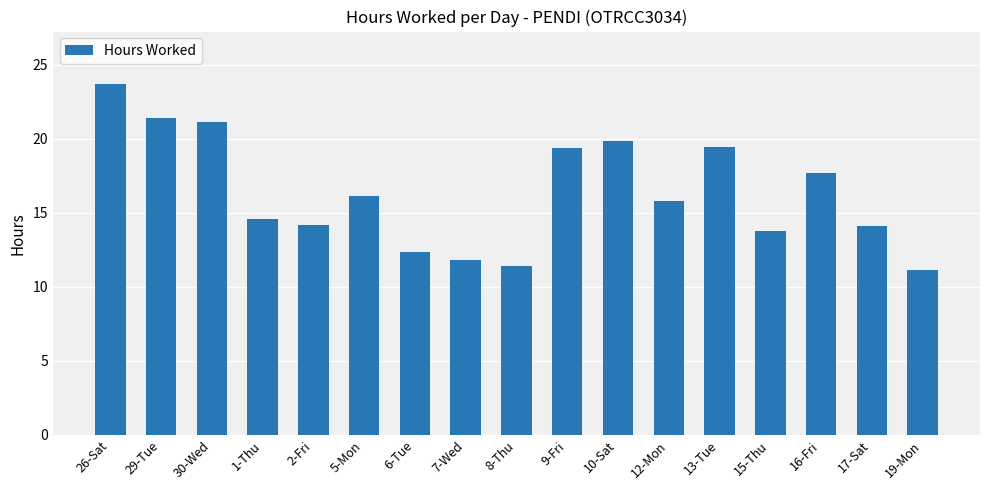

What is the sum of the values at 29-Tue and 17-Sat?

35.5